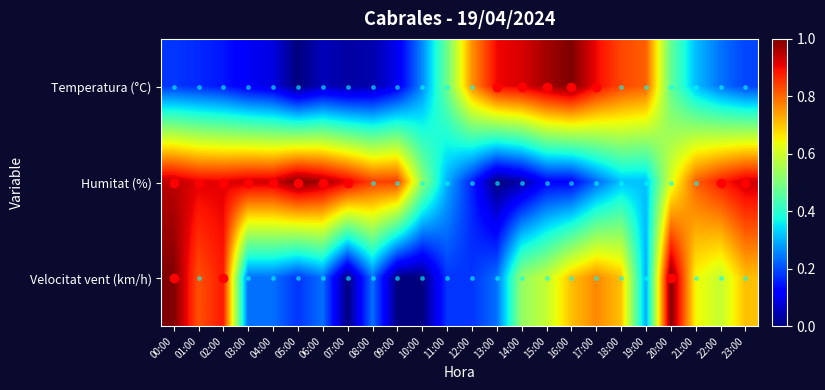

At which category is the sum across all series the highest?

00:00